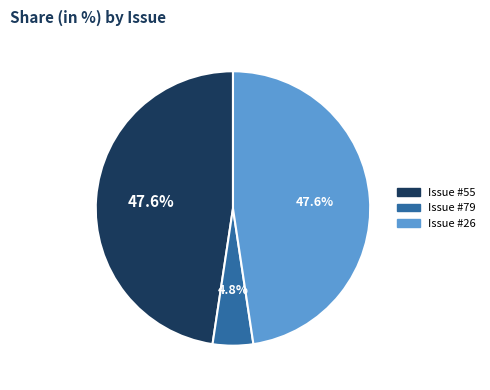

To the nearest percent, what is the average slice percentage?

33%